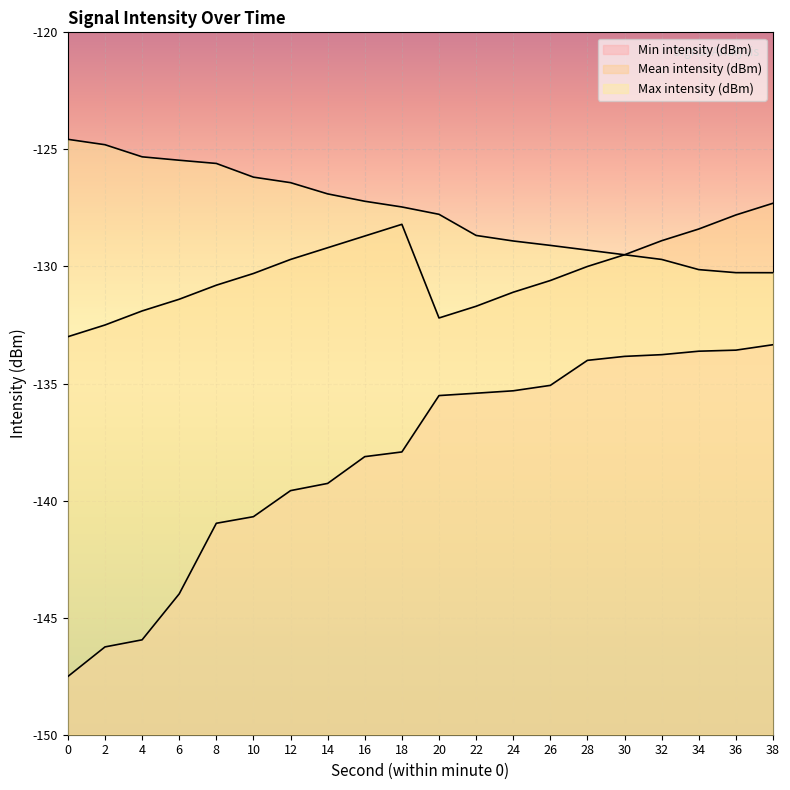

True or false: Min intensity (dBm) and Max intensity (dBm) intersect in this chart.

False